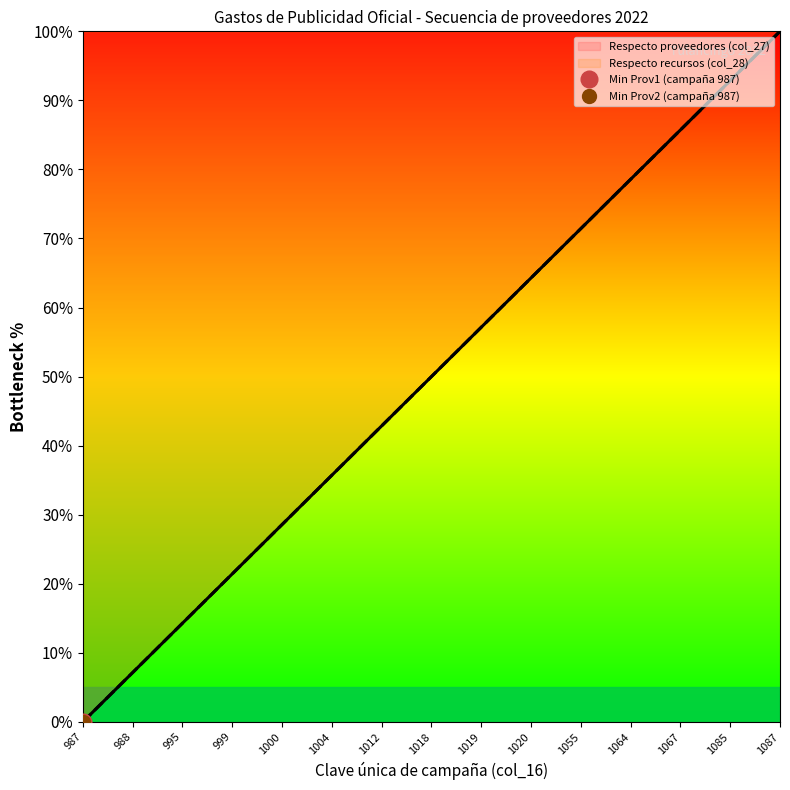

Reading left to right, what are all the values shown in this chart?

Proveedor 1: 987=0.0	988=7.1	995=14.3	999=21.4	1000=28.6	1004=35.7	1012=42.9	1018=50.0	1019=57.1	1020=64.3	1055=71.4	1064=78.6	1067=85.7	1085=92.9	1087=100.0
Proveedor 2: 987=0.0	988=7.1	995=14.3	999=21.4	1000=28.6	1004=35.7	1012=42.9	1018=50.0	1019=57.1	1020=64.3	1055=71.4	1064=78.6	1067=85.7	1085=92.9	1087=100.0